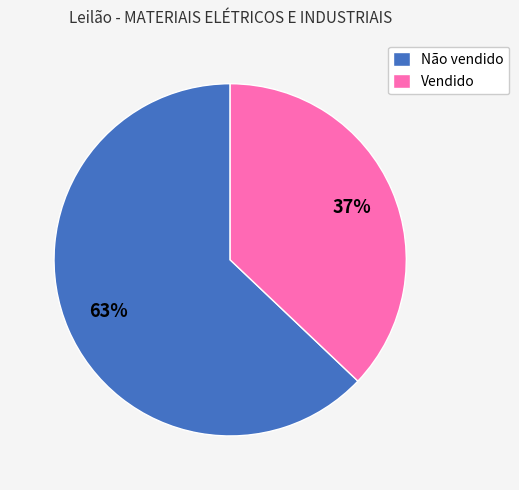

What is the smallest slice in the pie chart?

Vendido